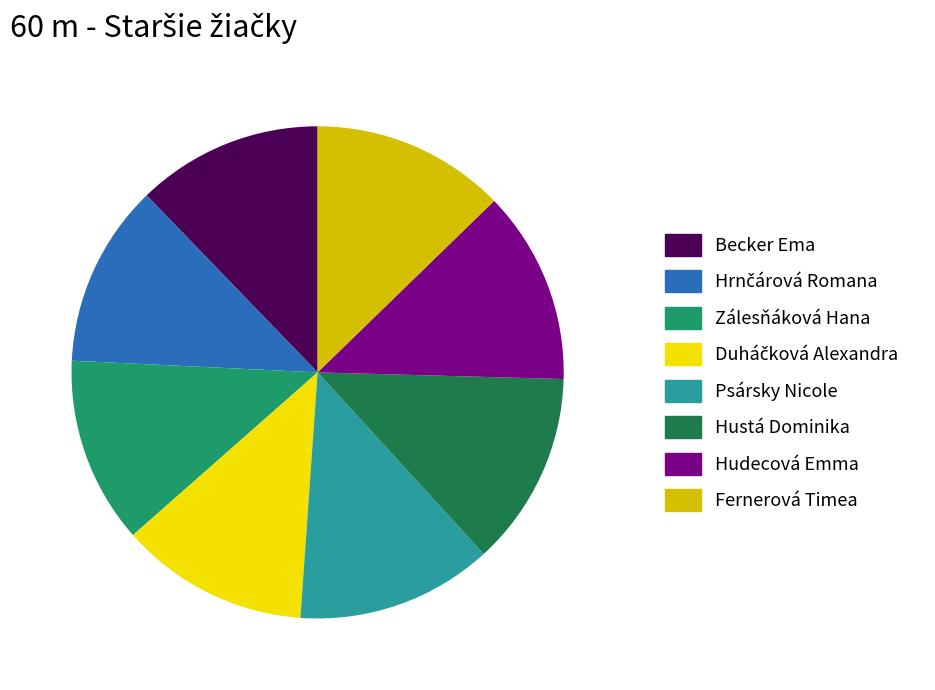

Is the sum of Psársky Nicole and Becker Ema greater than half?

No